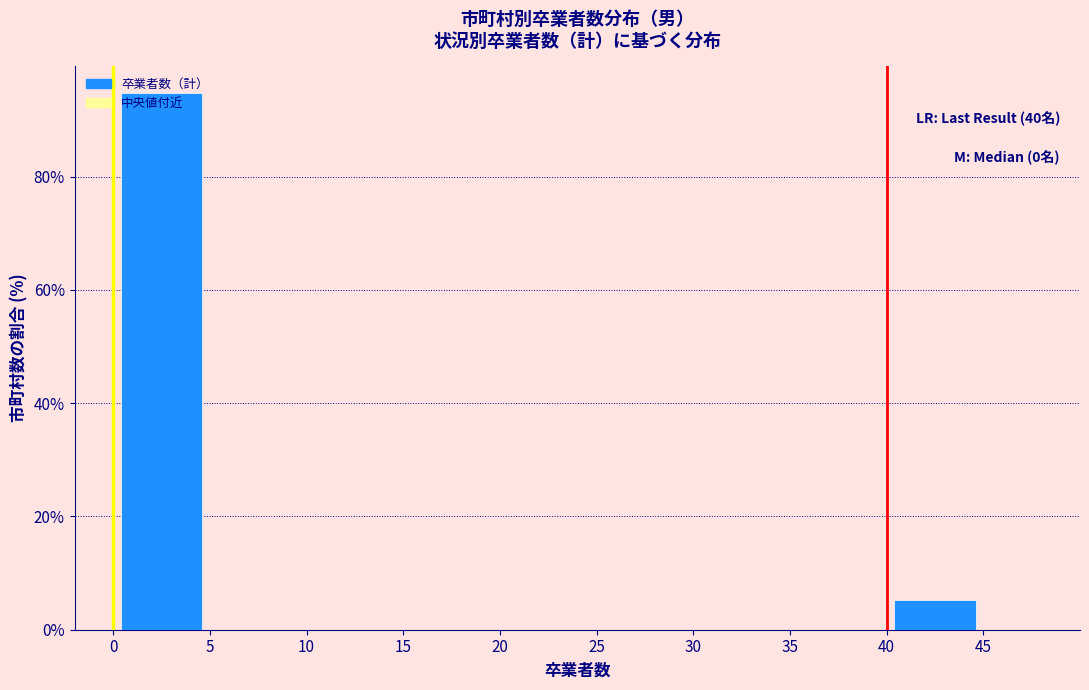

Over which range of the x-axis is the bar tallest?

0 to 5